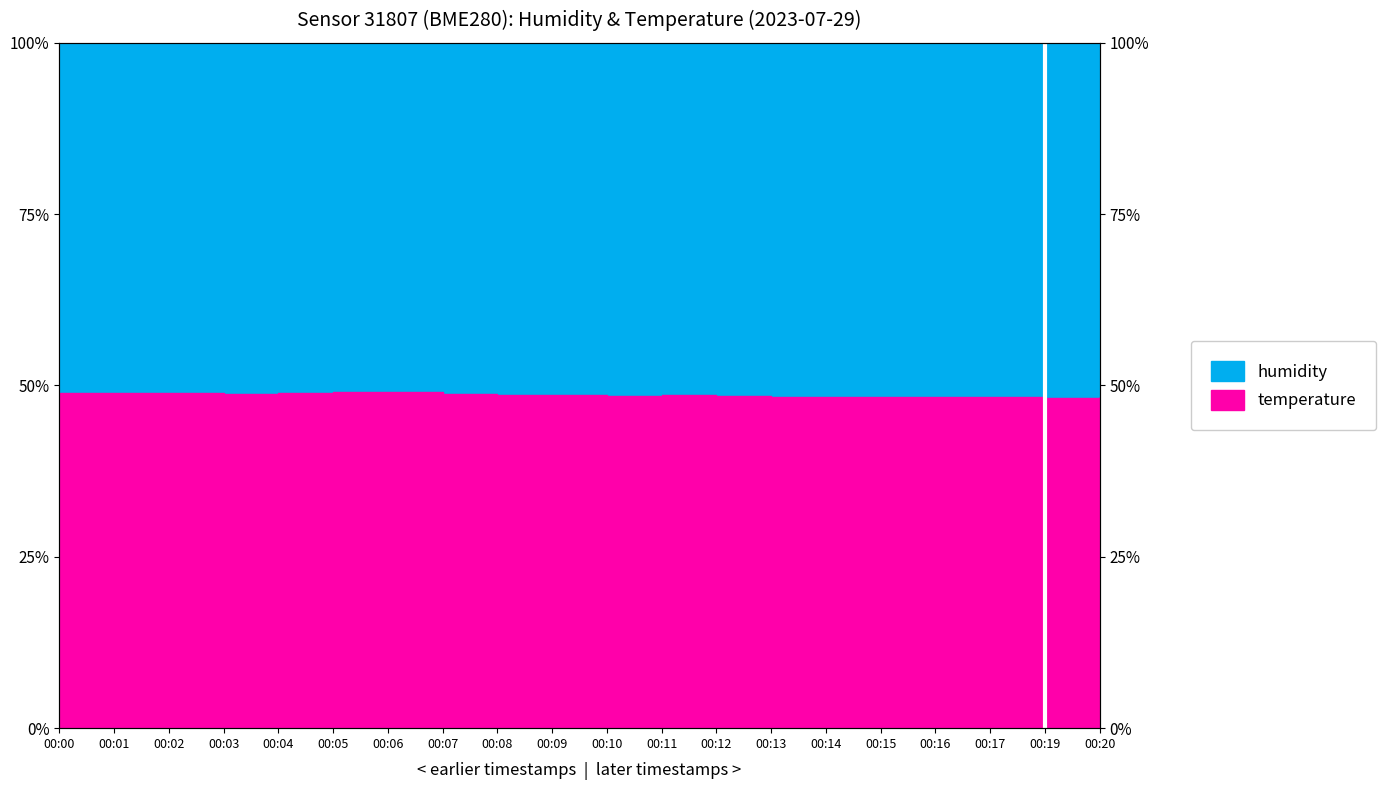

Rank the categories by value from highest to lowest.

00:06, 00:05, 00:04, 00:00, 00:01, 00:02, 00:03, 00:07, 00:08, 00:09, 00:11, 00:10, 00:12, 00:13, 00:14, 00:20, 00:16, 00:17, 00:15, 00:19